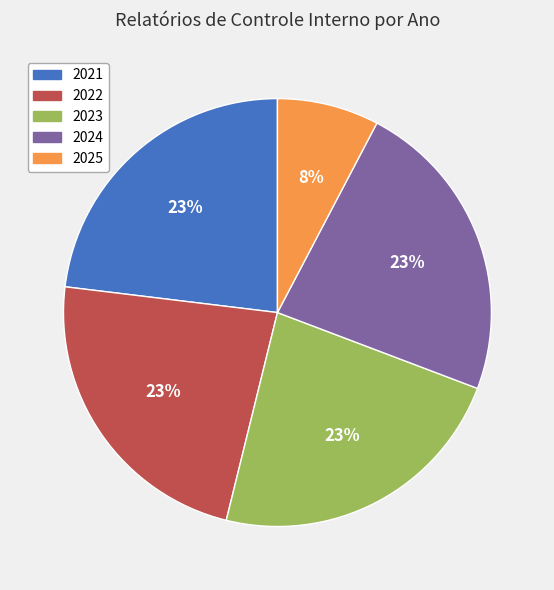

True or false: 2023 accounts for 16% of the total.

False